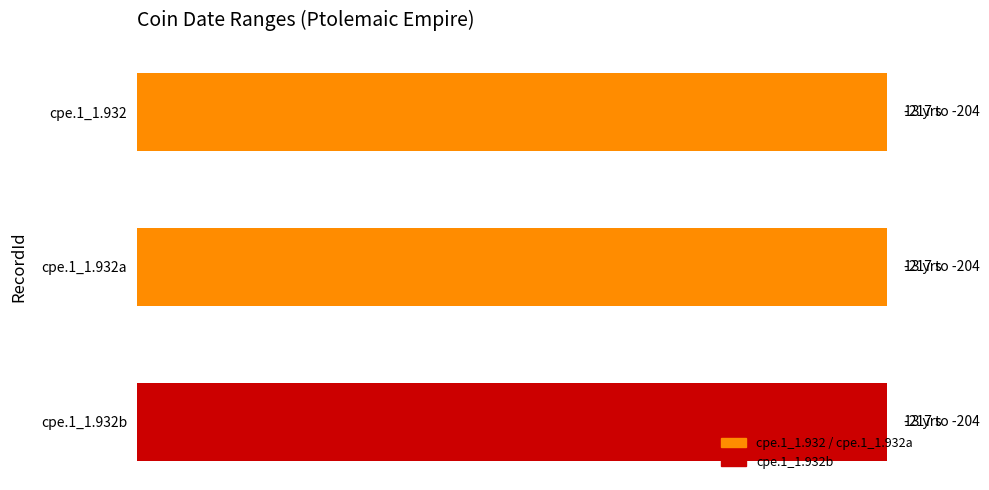

What is the maximum value for Datum von?

-217